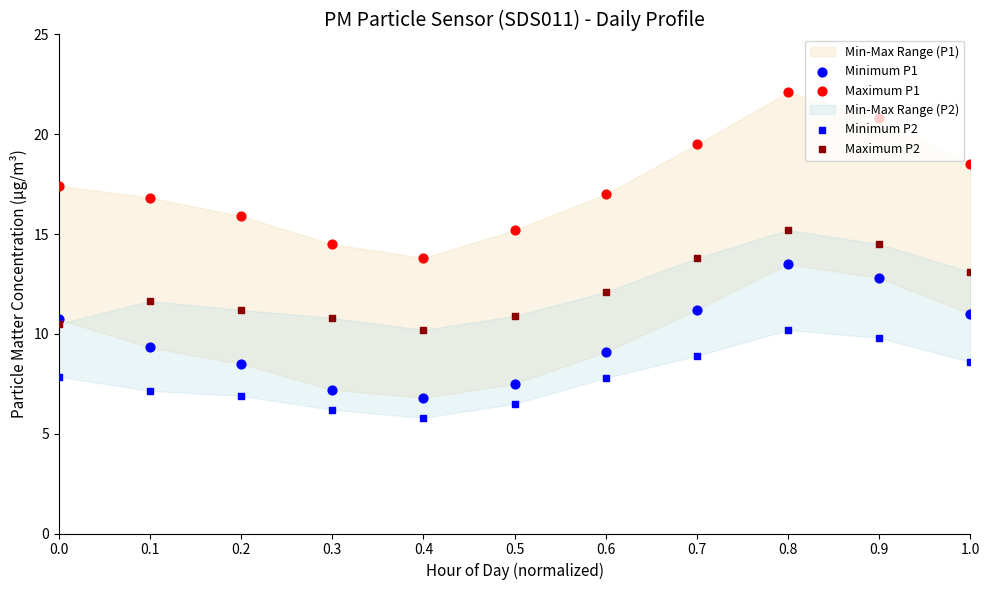

What is the total value across all series at 0.1?

45.0